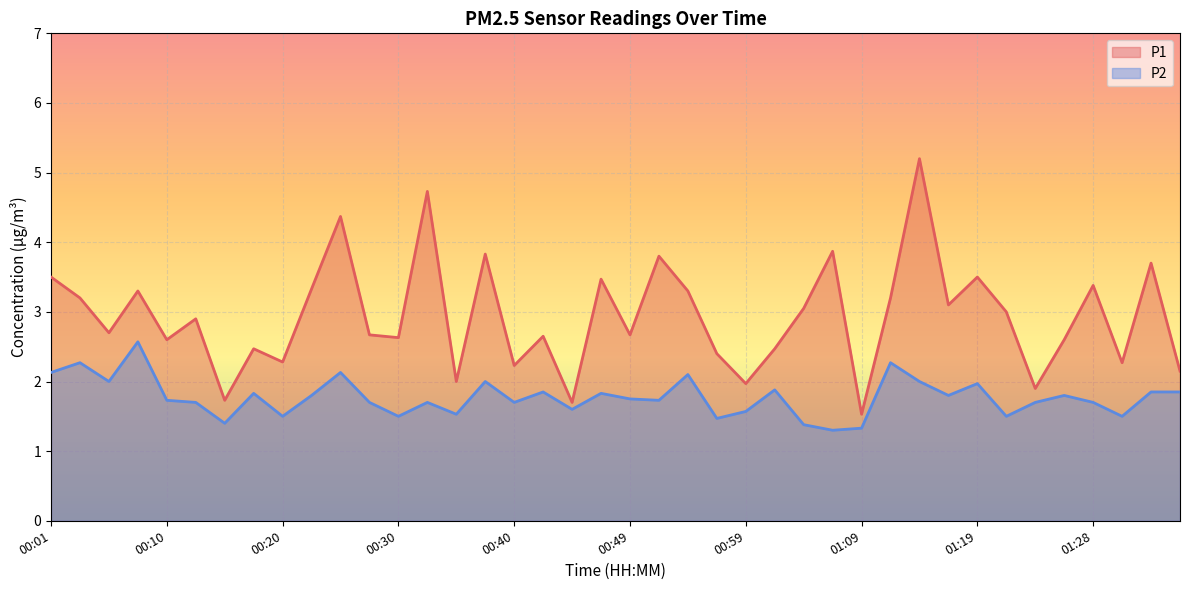

The value of P2 at 00:18 is 2.7. True or false?

False